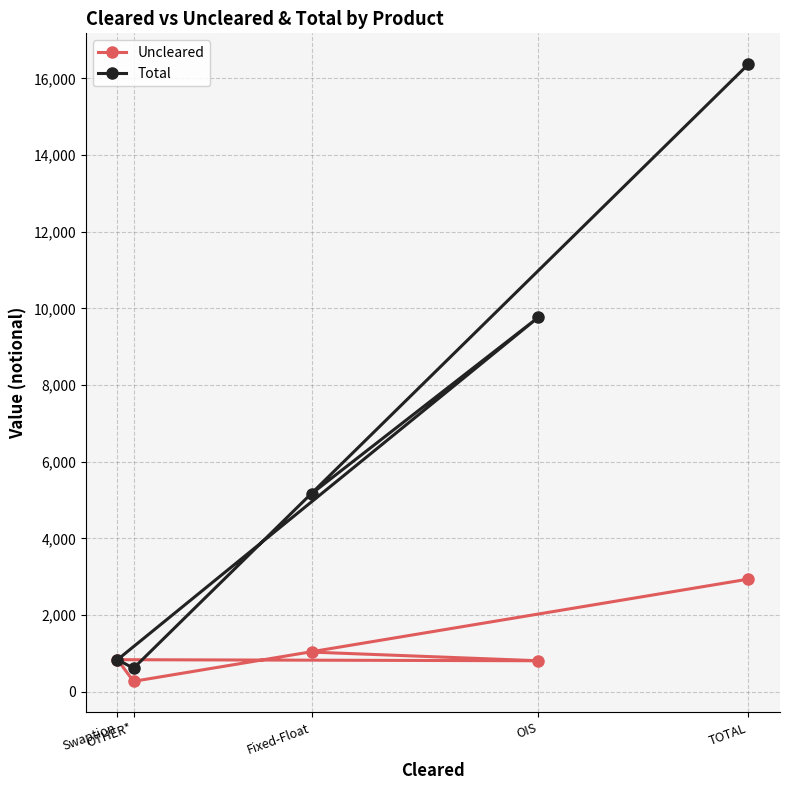

List the labels in order of Uncleared value, largest first.

TOTAL, Fixed-Float, Swaption, OIS, OTHER*